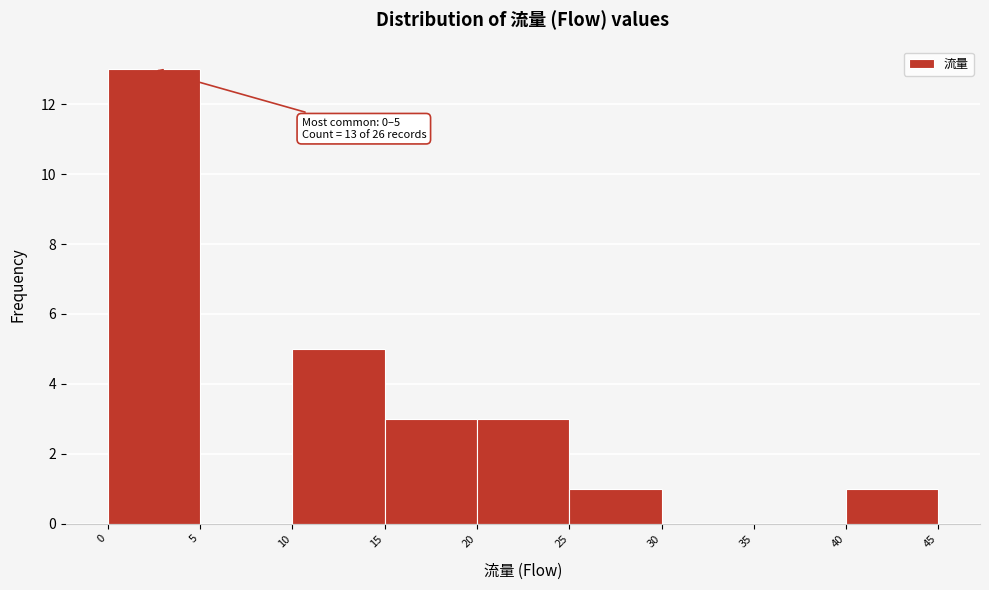

Over which range of the x-axis is the bar tallest?

0 to 5